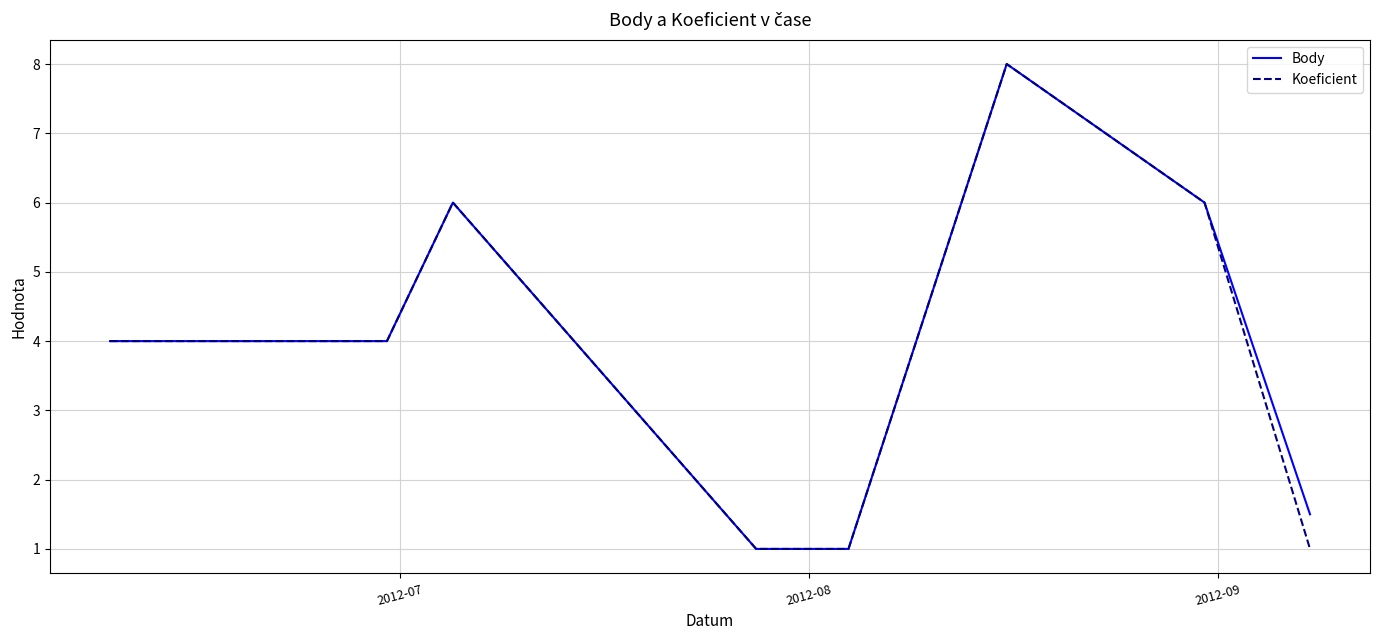

What is the difference between the second highest and minimum values in the Koeficient series?

5.0